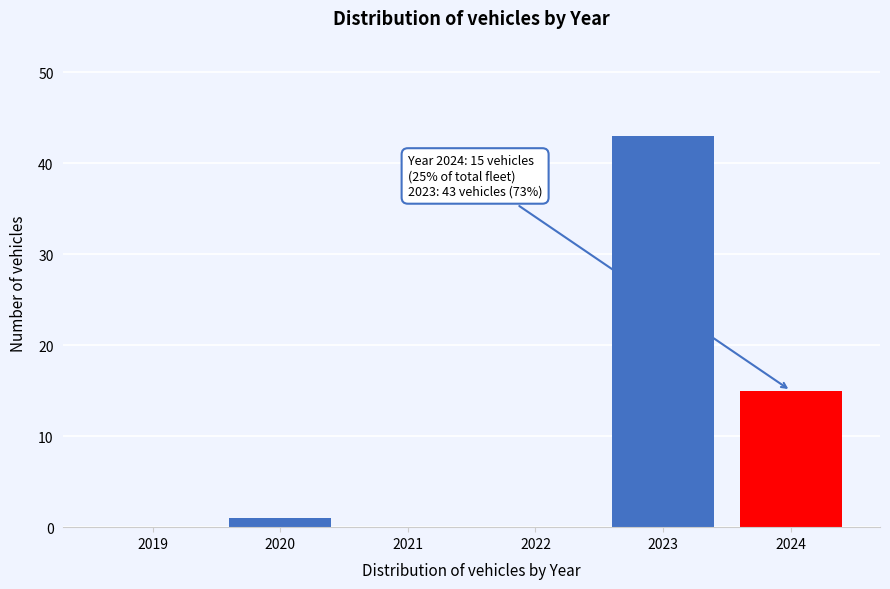

Reading left to right, extract all data points from this chart.

2019=0	2020=1	2021=0	2022=0	2023=43	2024=15